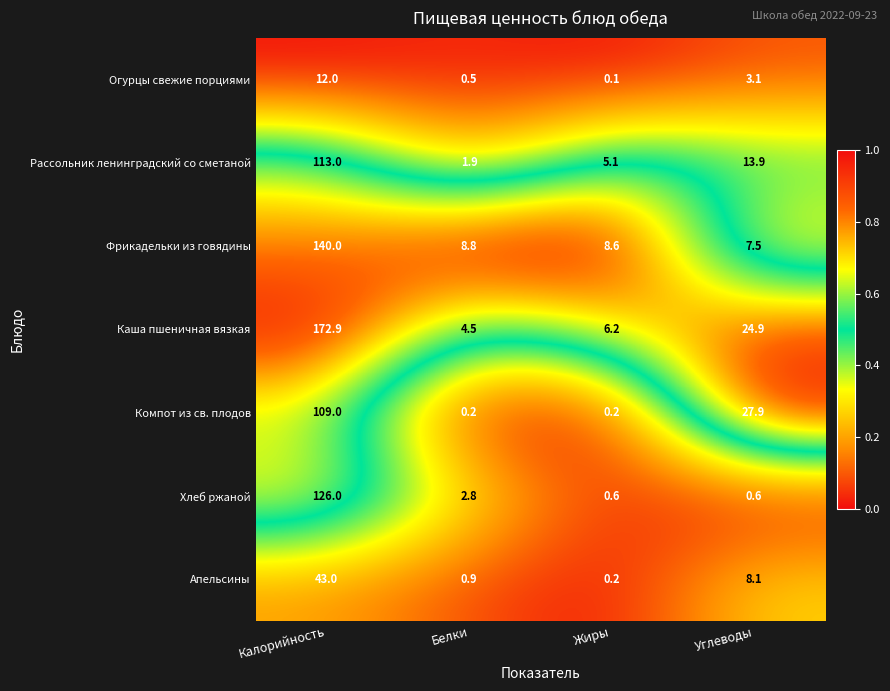

Which label corresponds to the largest value in the chart?

Калорийность